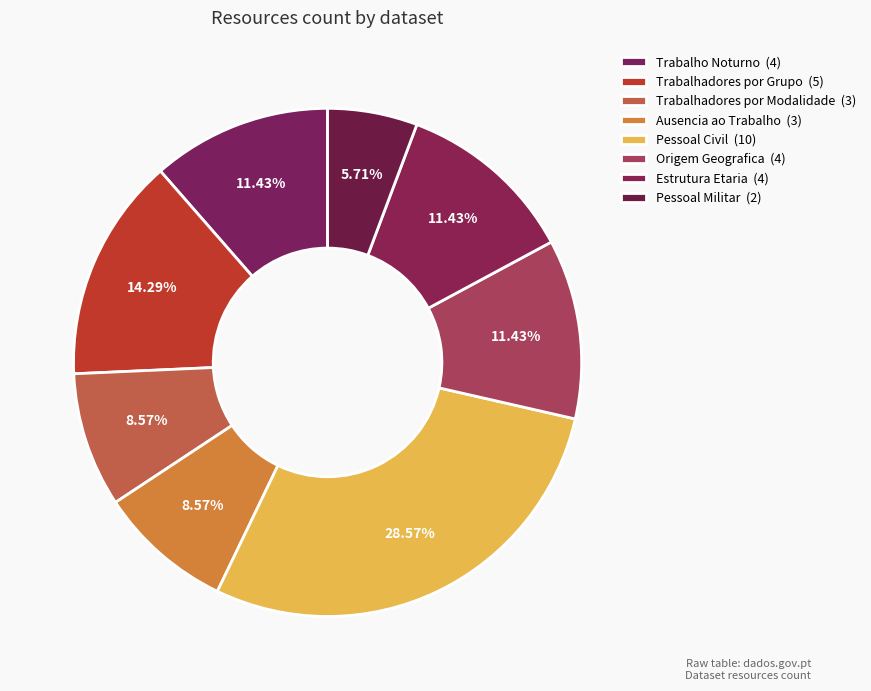

Count the number of slices in the pie.

8